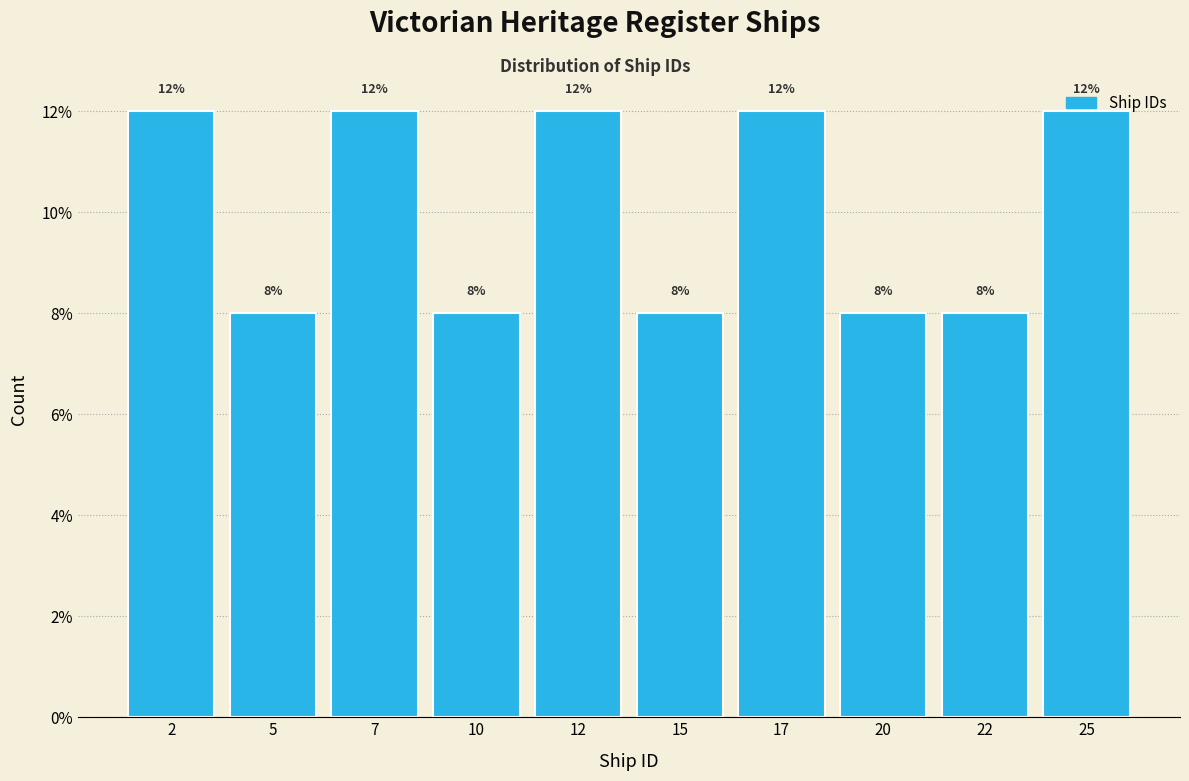

How tall is the bar that spans 11.0 to 13.5 on the x-axis?

12